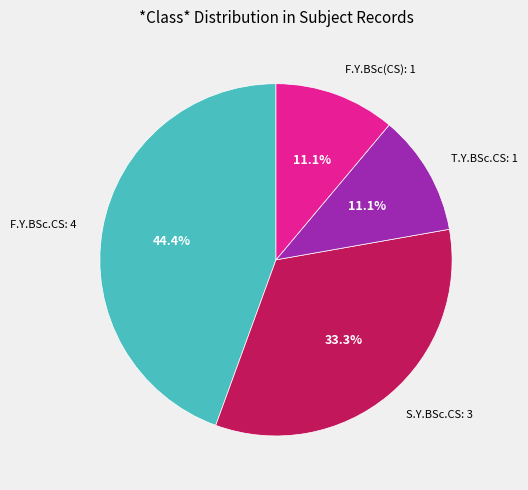

What is the largest slice in the pie chart?

F.Y.BSc.CS: 4